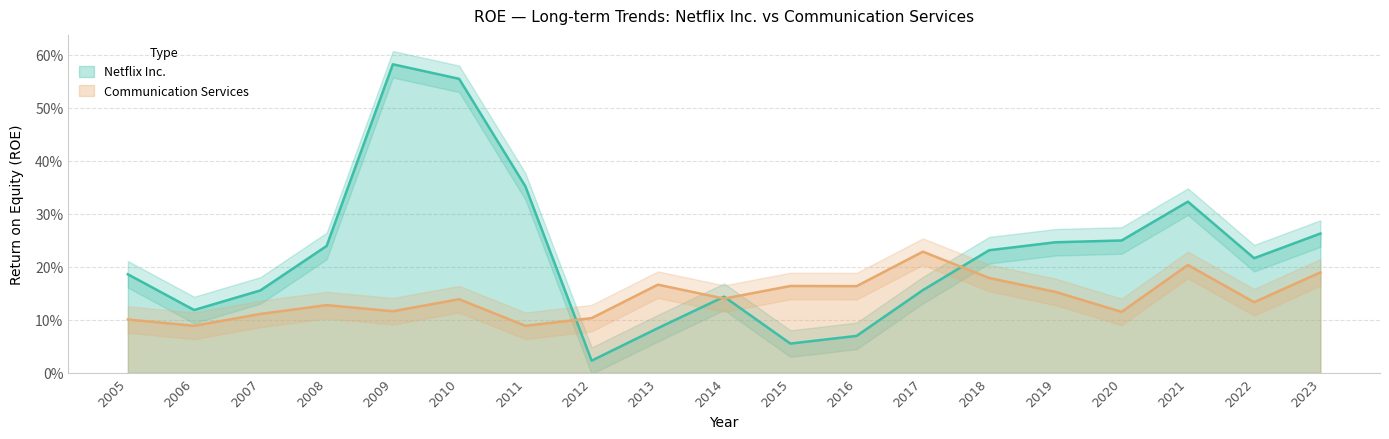

What is the lowest value of the Communication Services series?

0.1